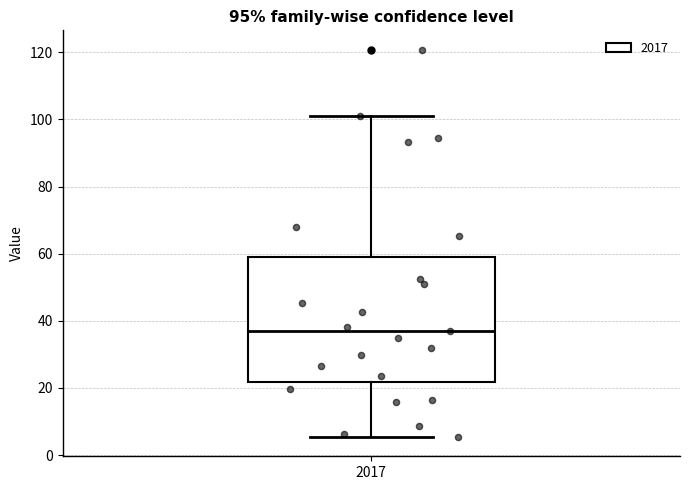

Transcribe this box plot: give where the median line is, the range the box spans, and where the two whiskers end, as read against the y-axis. The values are not printed on the chart, so give them approximately, as read against the axis.

median 36, box 22 to 58, whiskers 6 to 102